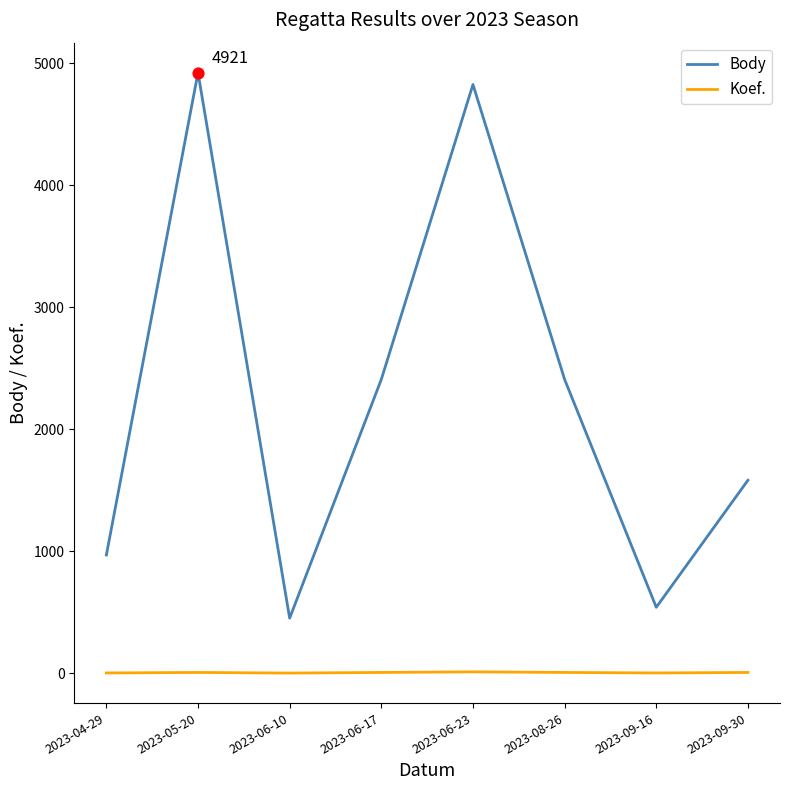

Which series has the largest range (max minus min)?

Body